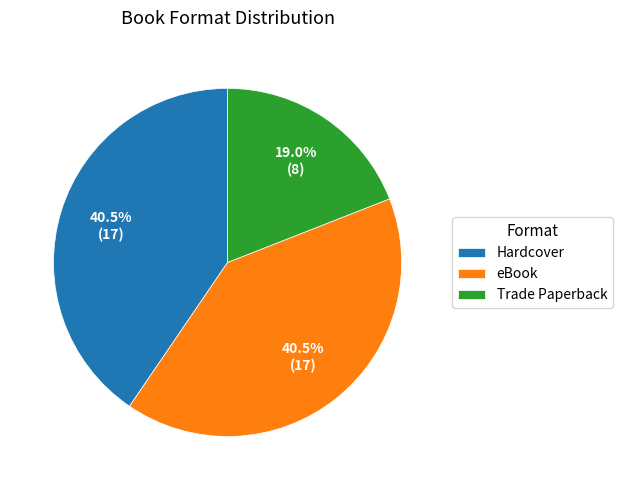

Is it true that Trade Paperback is 19% of the pie?

True